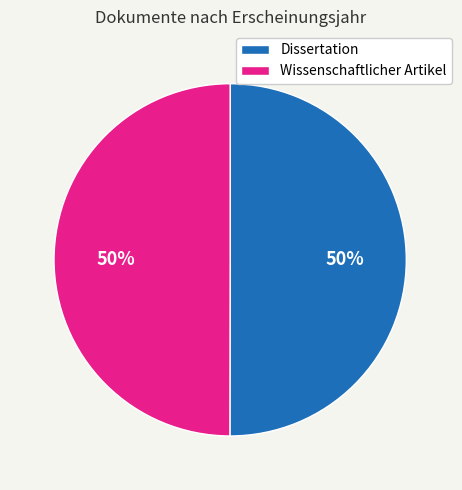

To the nearest percent, what percentage of the pie is Wissenschaftlicher Artikel?

50%